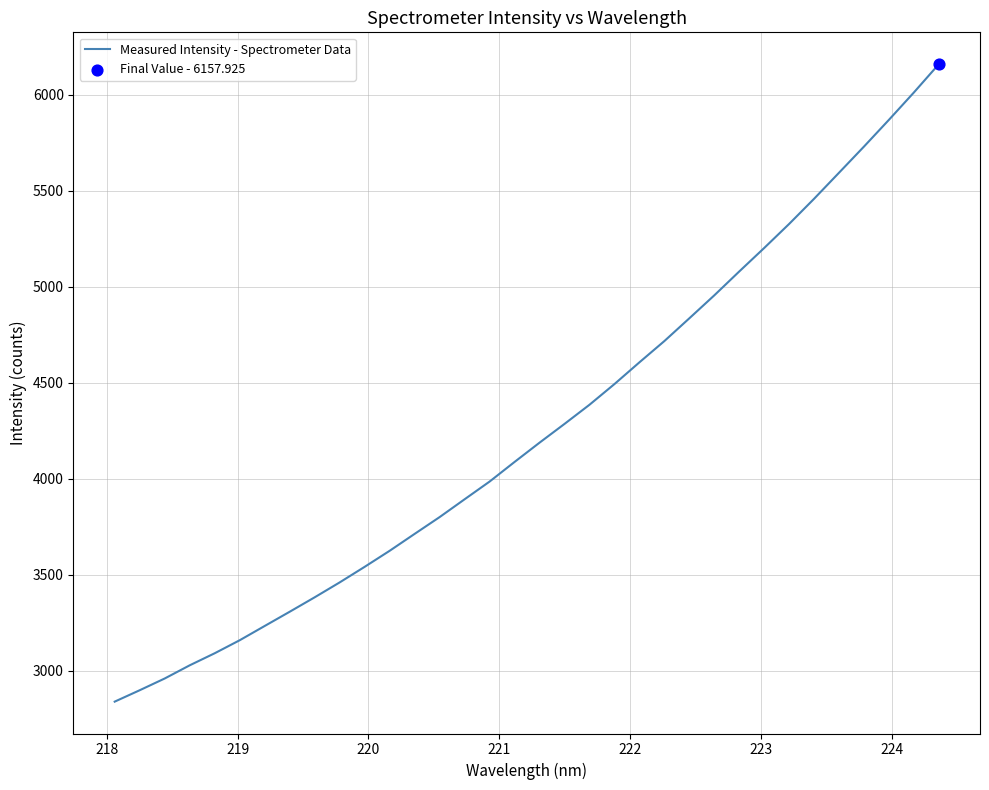

What is the difference between the maximum and minimum values?

3318.5